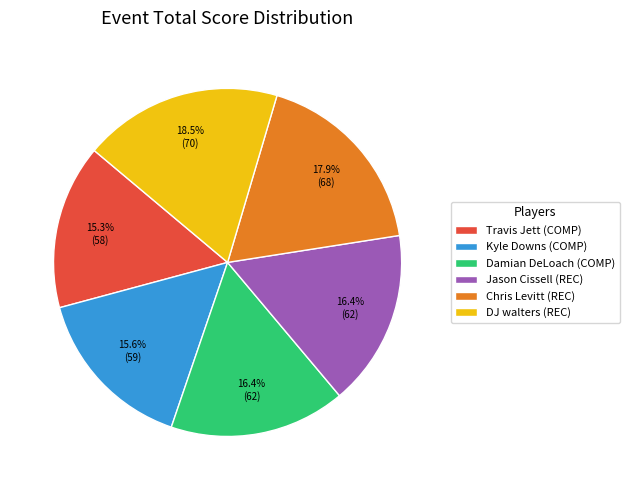

To the nearest percent, what is the difference between the largest and smallest slice percentages?

3%